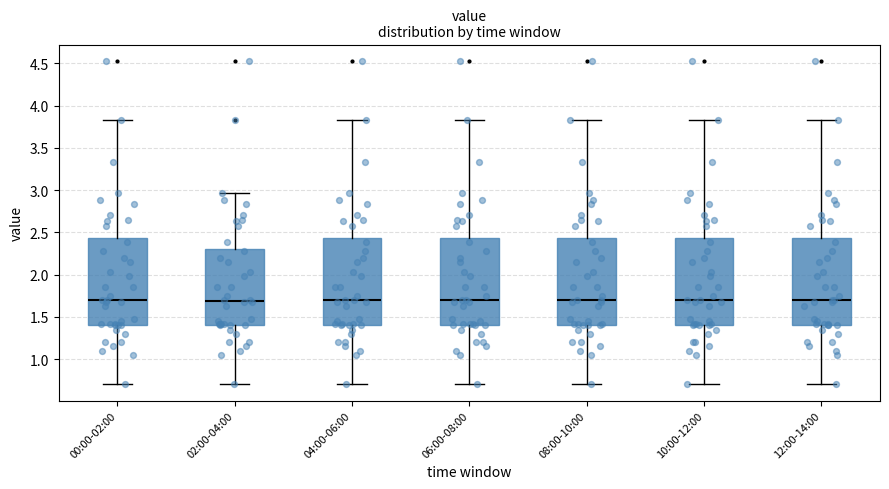

Reading left to right, read every box against the y-axis: the position of its median line, the range the box covers, and the ends of its whiskers. The values are not printed on the chart, so give them approximately, as read against the axis.

00:00-02:00: median 1.70, box 1.40 to 2.45, whiskers 0.70 to 3.85
02:00-04:00: median 1.70, box 1.40 to 2.30, whiskers 0.70 to 2.95
04:00-06:00: median 1.70, box 1.40 to 2.45, whiskers 0.70 to 3.85
06:00-08:00: median 1.70, box 1.40 to 2.45, whiskers 0.70 to 3.85
08:00-10:00: median 1.70, box 1.40 to 2.45, whiskers 0.70 to 3.85
10:00-12:00: median 1.70, box 1.40 to 2.45, whiskers 0.70 to 3.85
12:00-14:00: median 1.70, box 1.40 to 2.45, whiskers 0.70 to 3.85